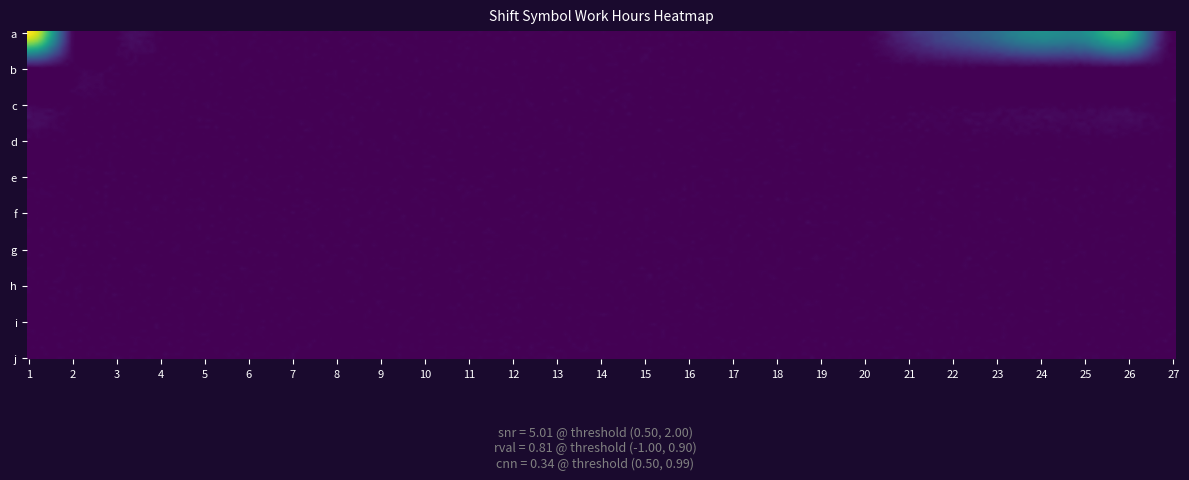

What is the total value across all series at 24?

4